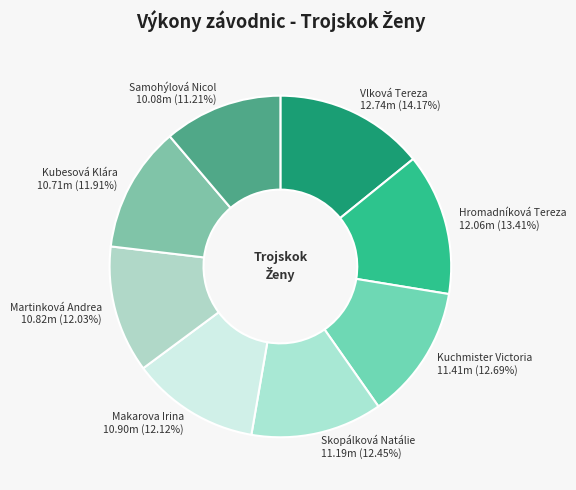

True or false: Skopálková Natálie accounts for 1% of the total.

False